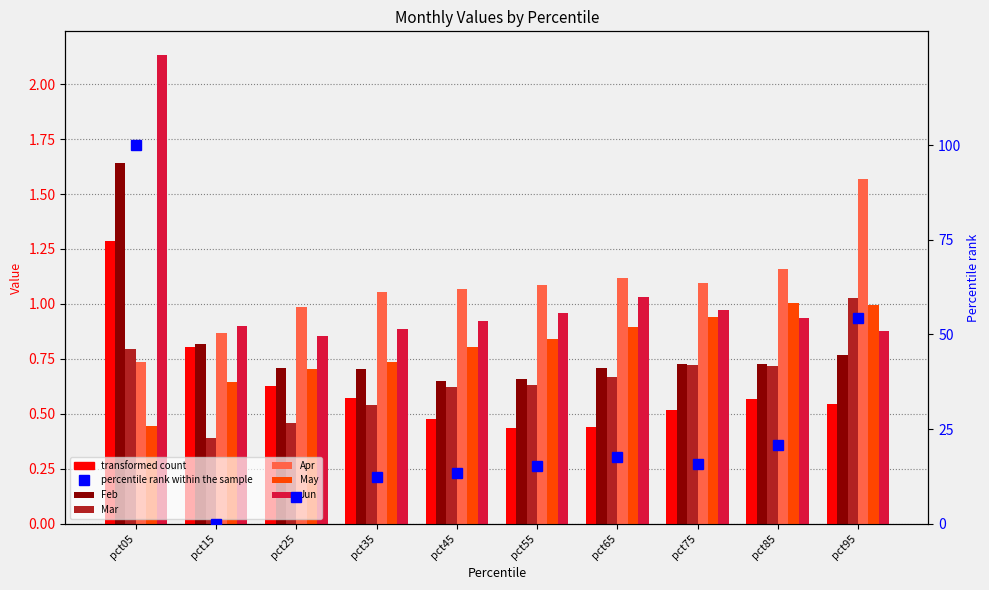

List the series in order of their peak value, lowest first.

May, Mar, Jan, Apr, Feb, Jun